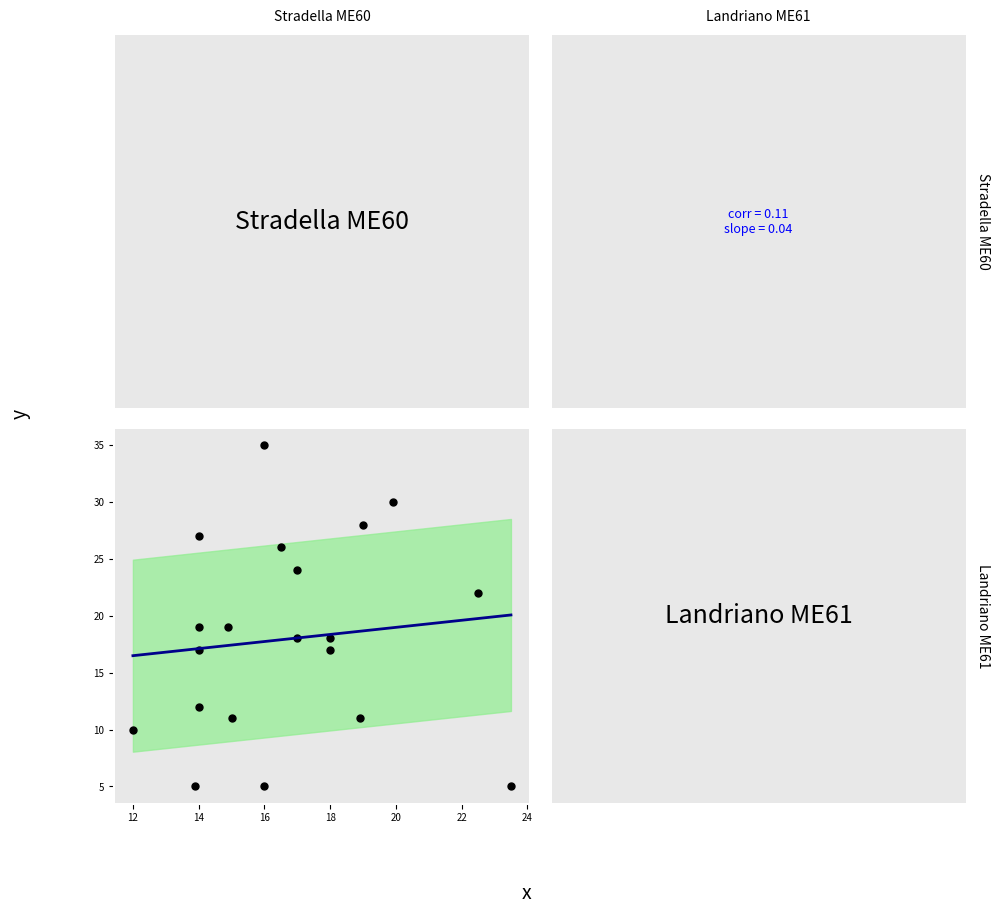

What is the range of Y values (max minus min)?

30